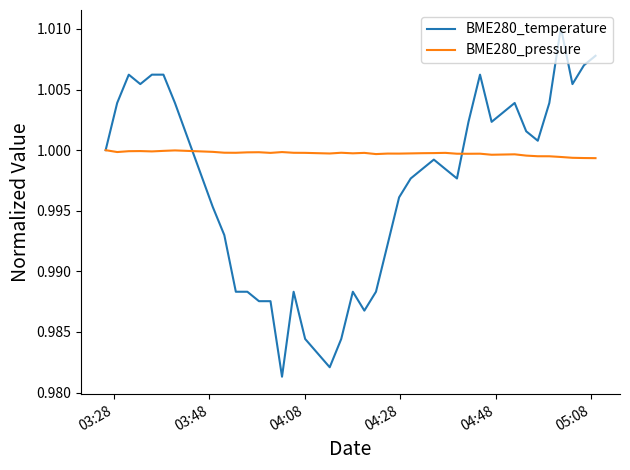

List the series in order of their peak value, highest first.

BME280_temperature, BME280_pressure